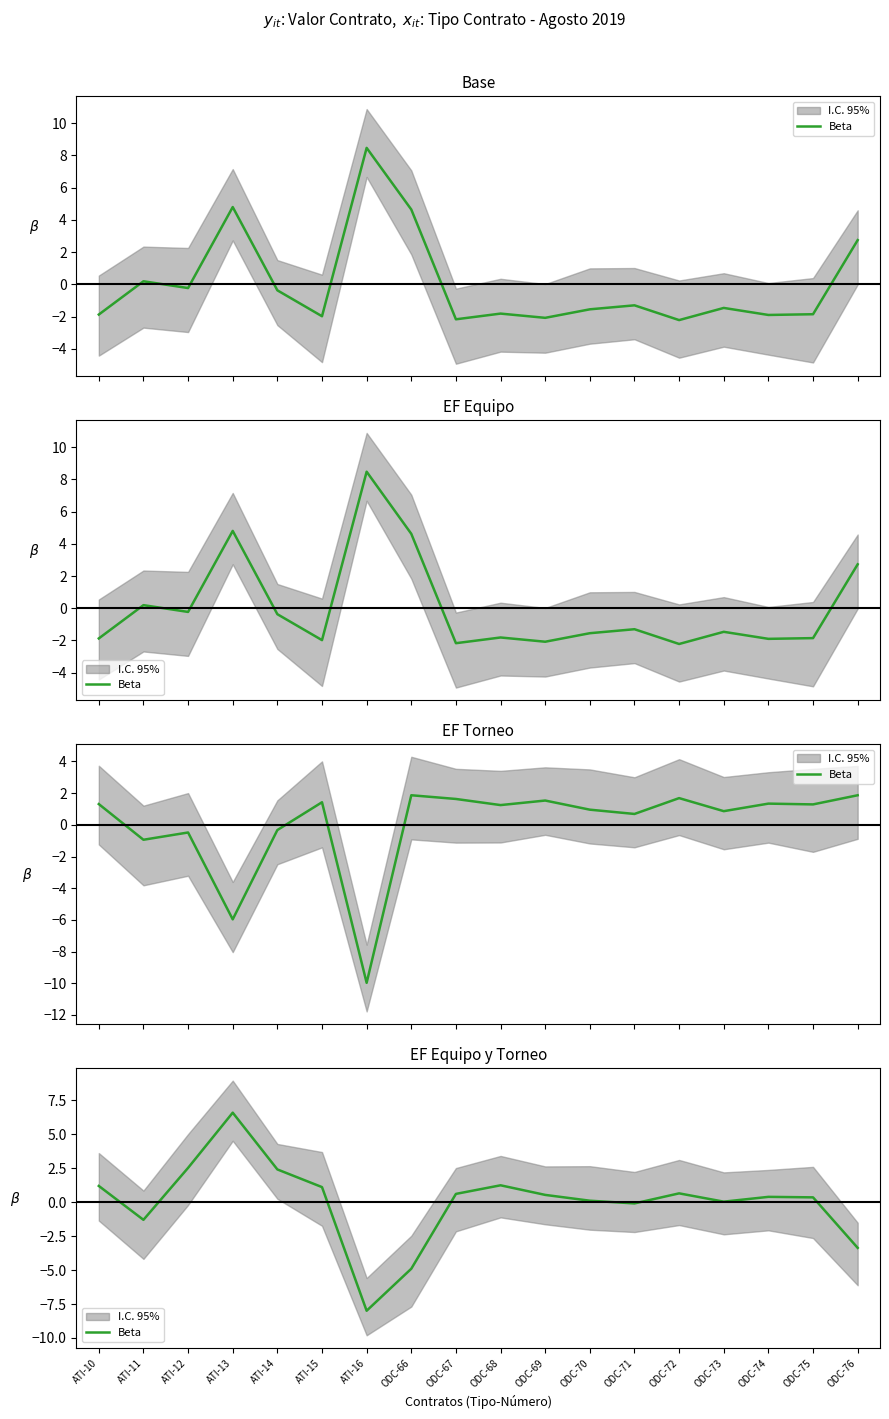

Rank the categories by value from lowest to highest.

ATI-16, ODC-66, ODC-76, ATI-11, ODC-71, ODC-73, ODC-70, ODC-75, ODC-74, ODC-69, ODC-67, ODC-72, ATI-15, ATI-10, ODC-68, ATI-14, ATI-12, ATI-13